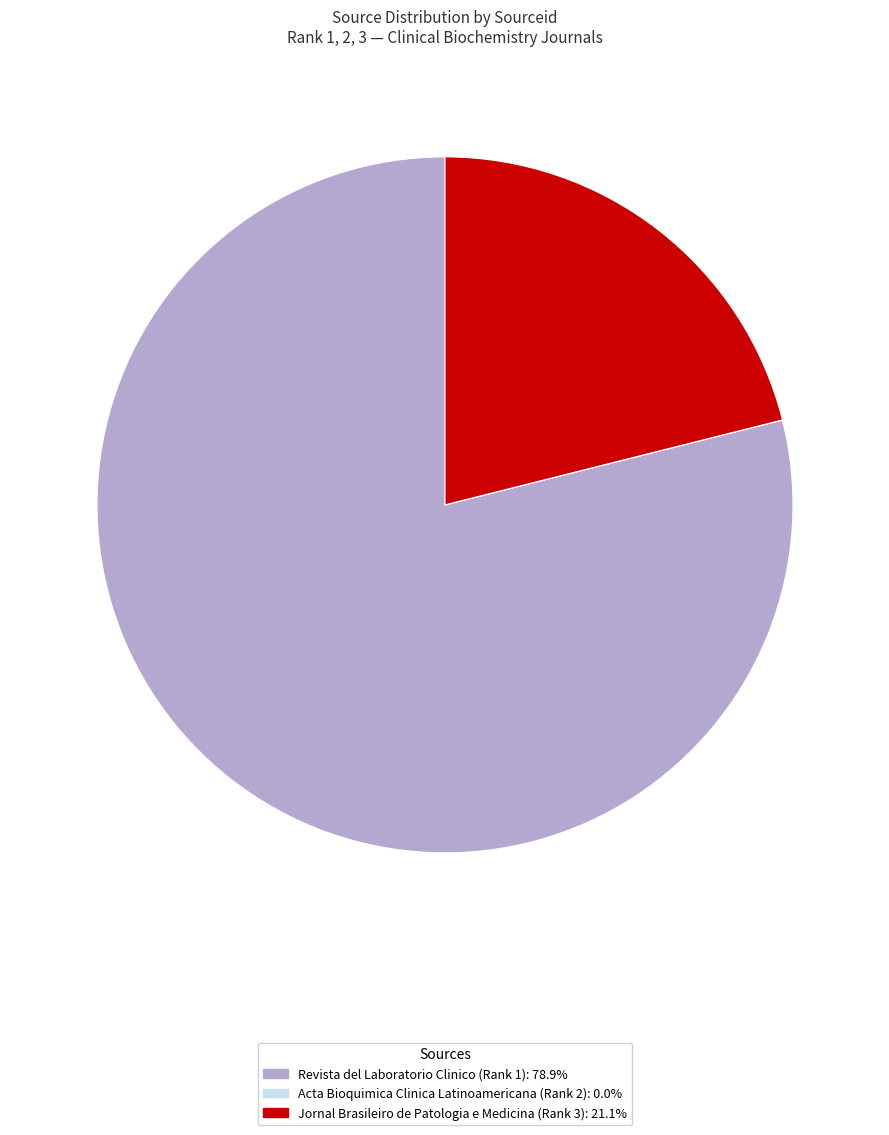

Which slice represents more than half of the pie?

Revista del Laboratorio Clinico (Rank 1)